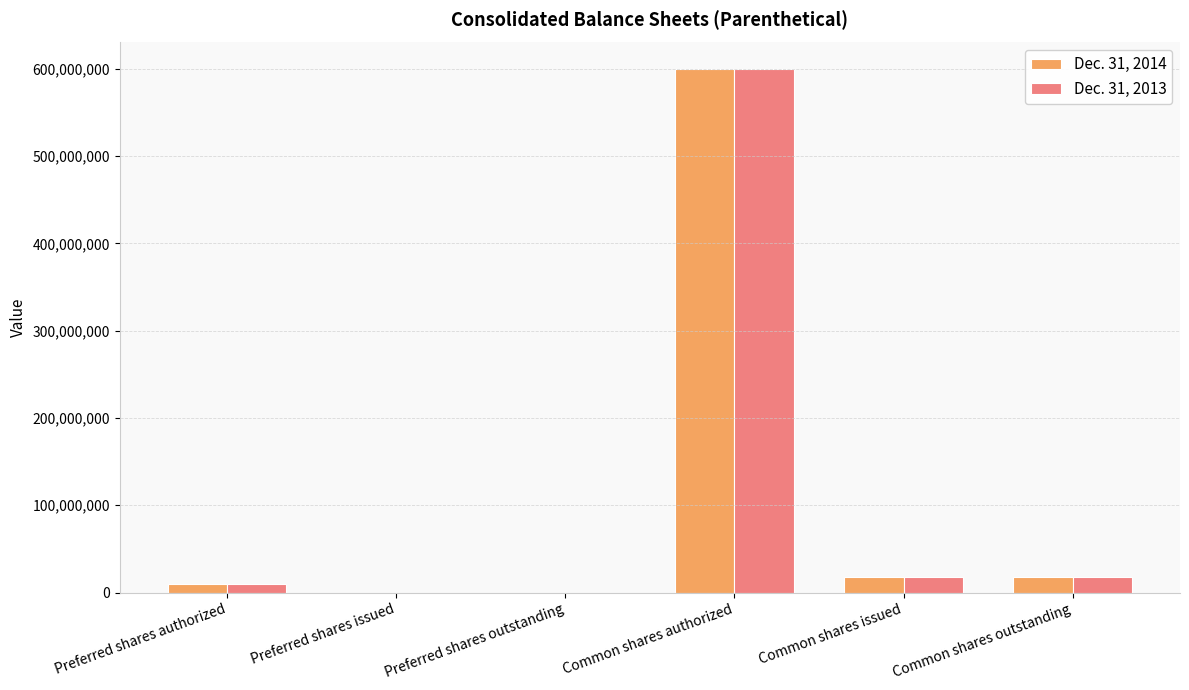

Does the chart contain stacked bars?

No